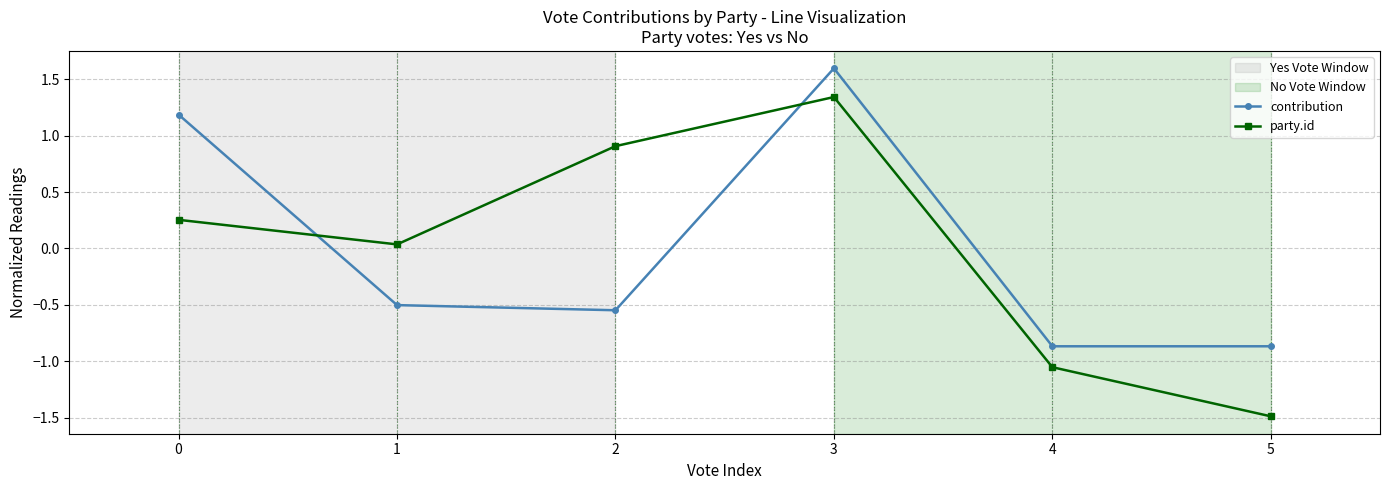

The value of contribution at 3 is 0.4. True or false?

False